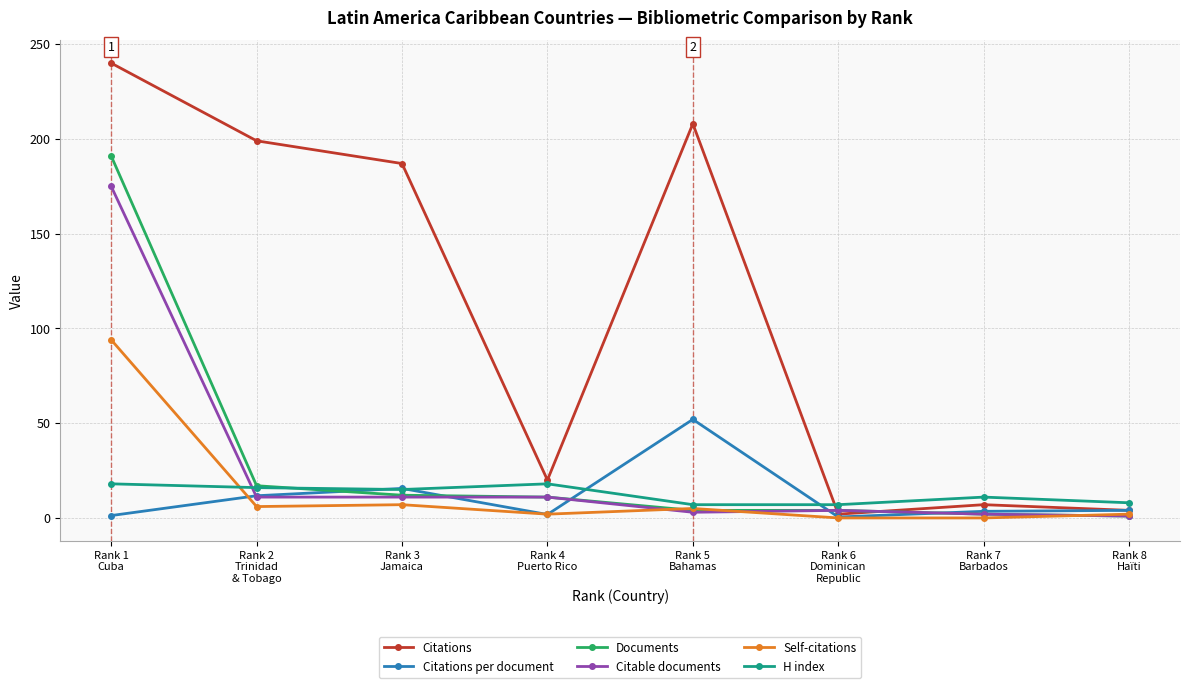

What is the minimum value for H index?

7.0